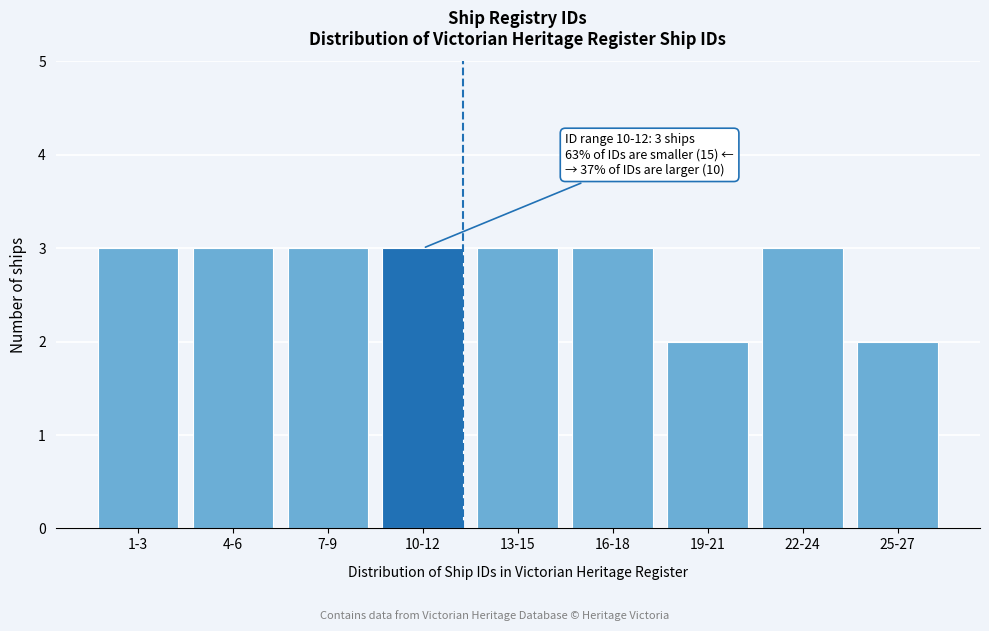

Reading left to right, transcribe all the data shown in this chart.

1-3=3	4-6=3	7-9=3	10-12=3	13-15=3	16-18=3	19-21=2	22-24=3	25-27=2